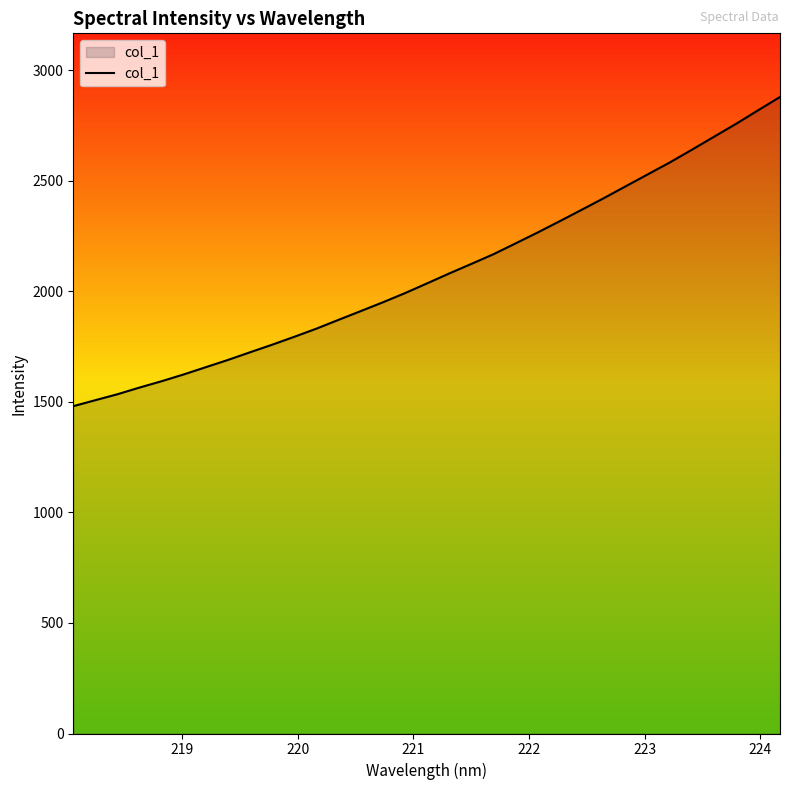

What is the difference between the maximum and minimum values?

1398.9